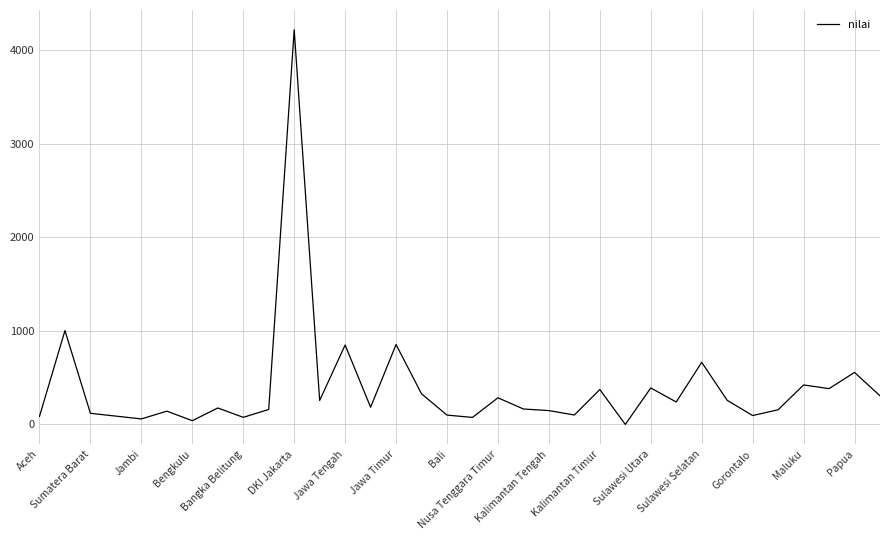

Does the chart have visible grid lines?

Yes